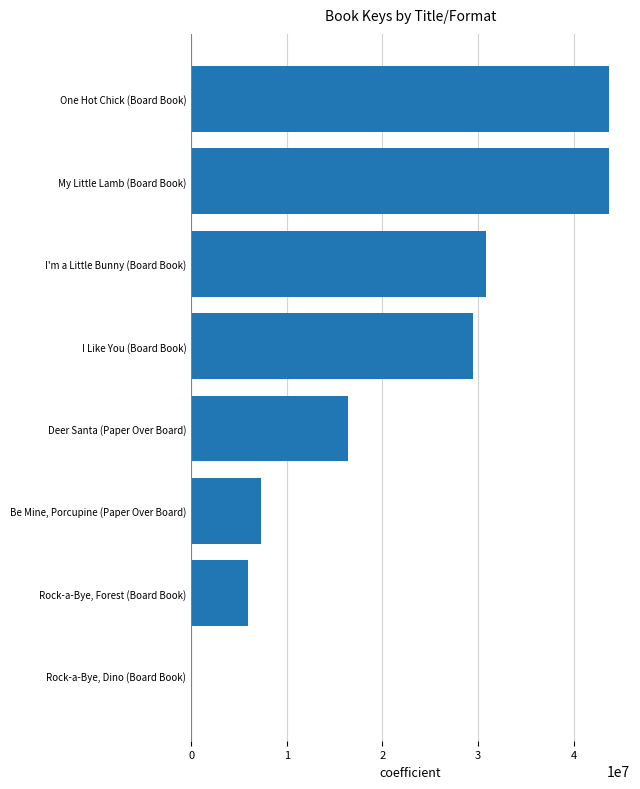

What is the ratio of the value at My Little Lamb (Board Book) to the value at Be Mine, Porcupine (Paper Over Board)?

6.0